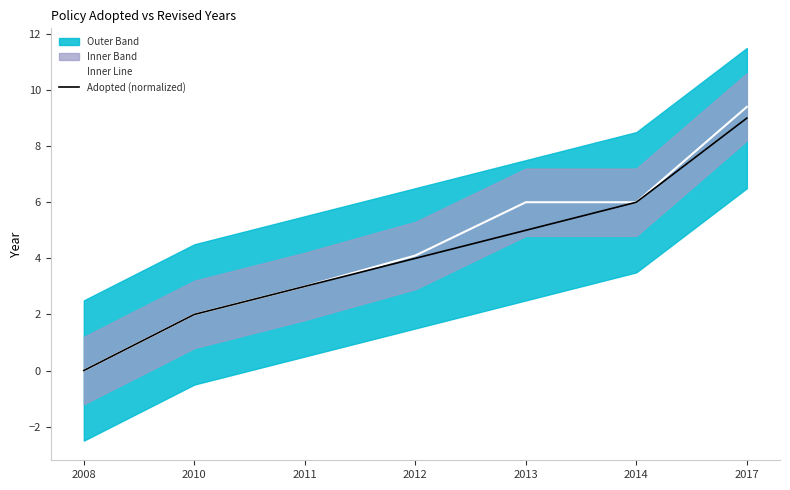

Where does the Inner Line series first go above 4?

2012